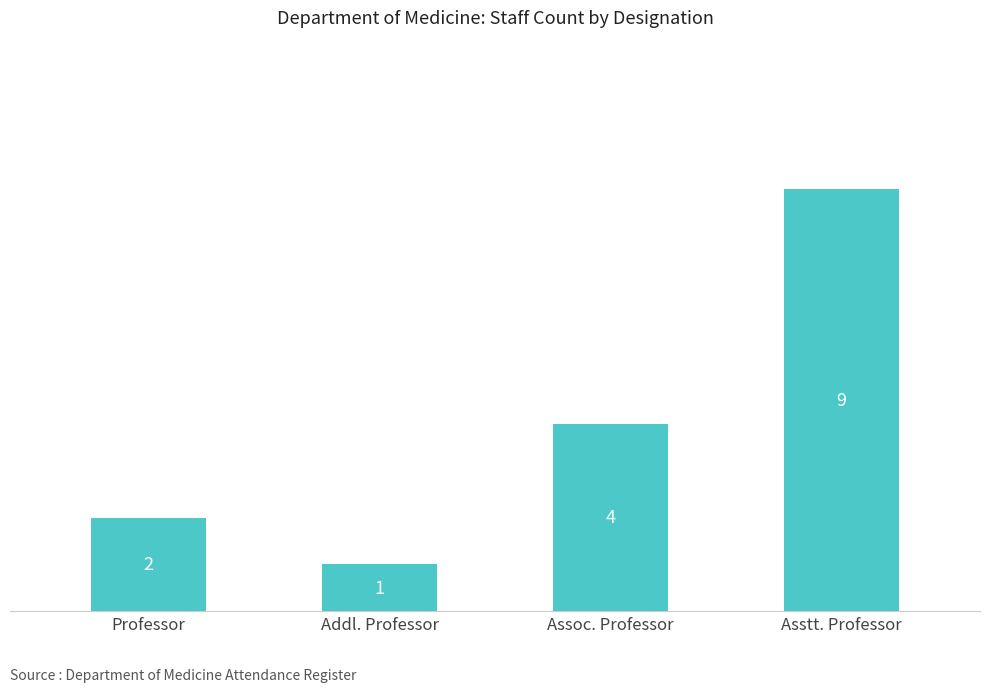

What is the average value?

4